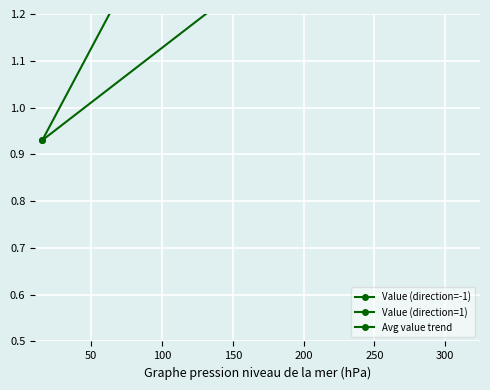

Where does the Avg value trend series first go above 1?

50